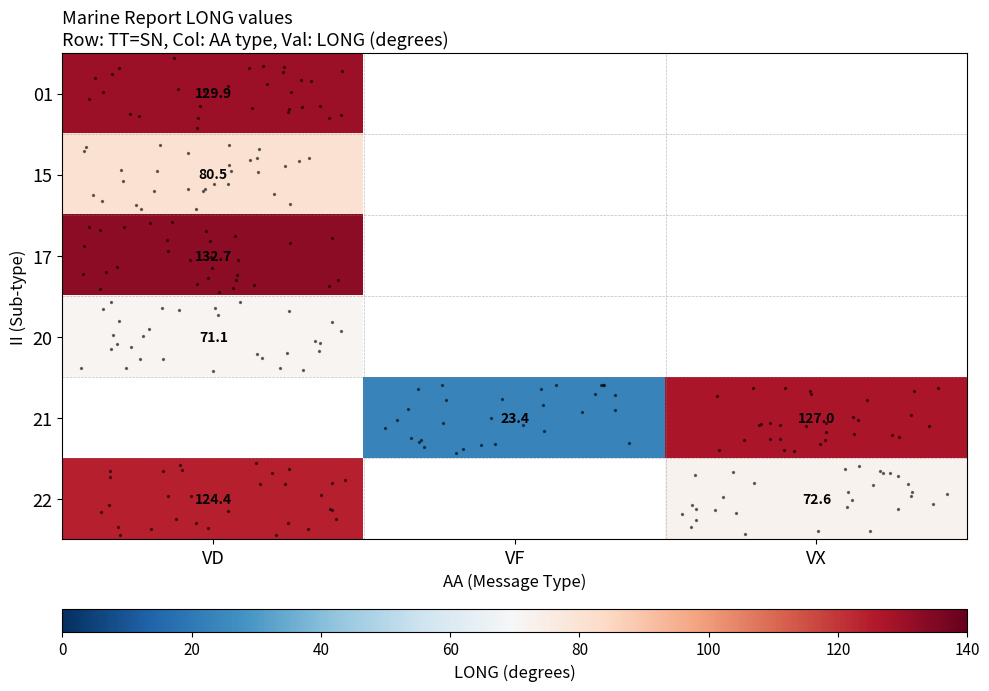

At which label is 20 closest to 71?

VD